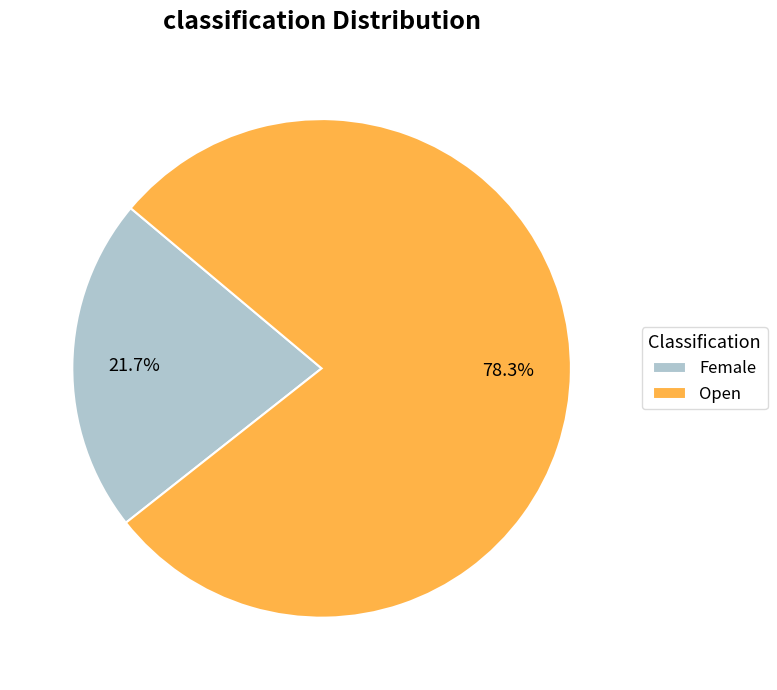

Does Open account for over 50% of the chart?

Yes